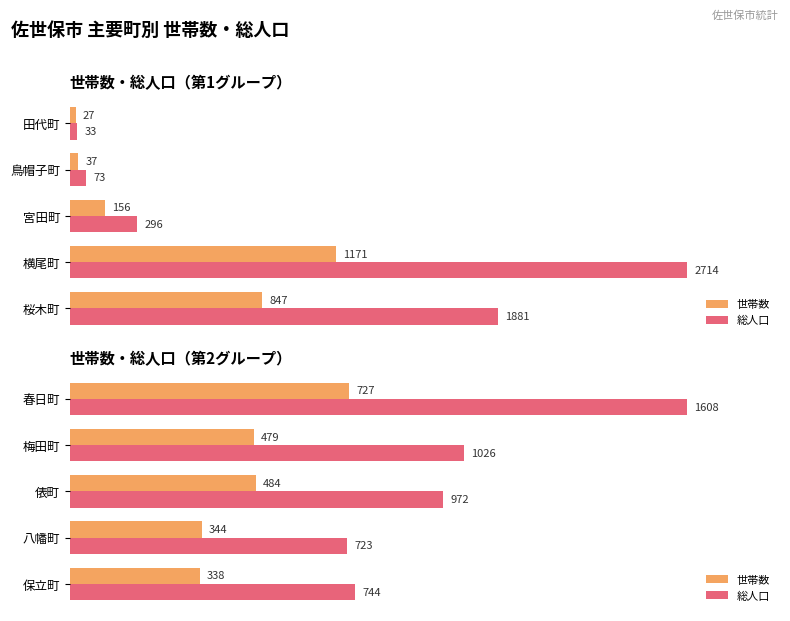

How many data points in 総人口 are less than 972?

2